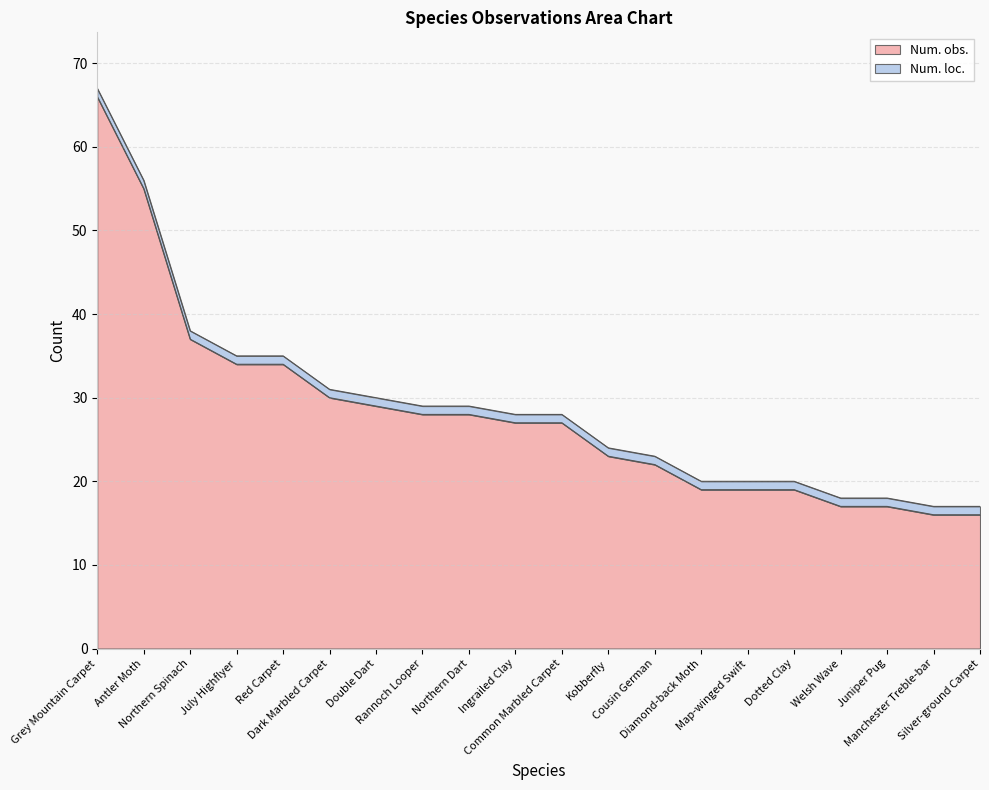

What is the change in value from July Highflyer to Diamond-back Moth?

-15